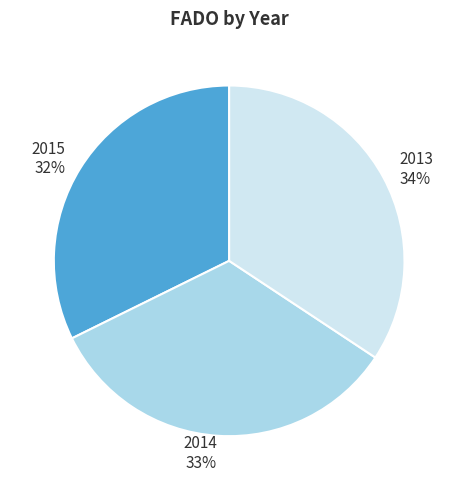

Which category has the biggest portion of the pie?

2013